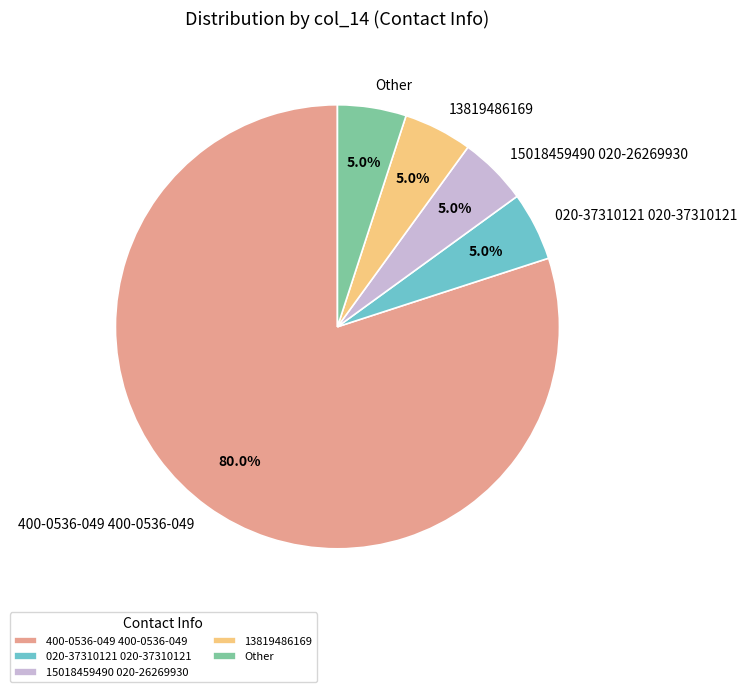

To the nearest percent, what percentage of the pie is 020-37310121 020-37310121?

5%